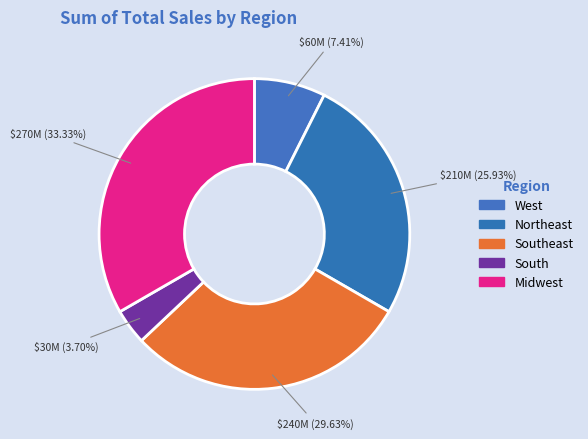

How many slices are in this pie chart?

5